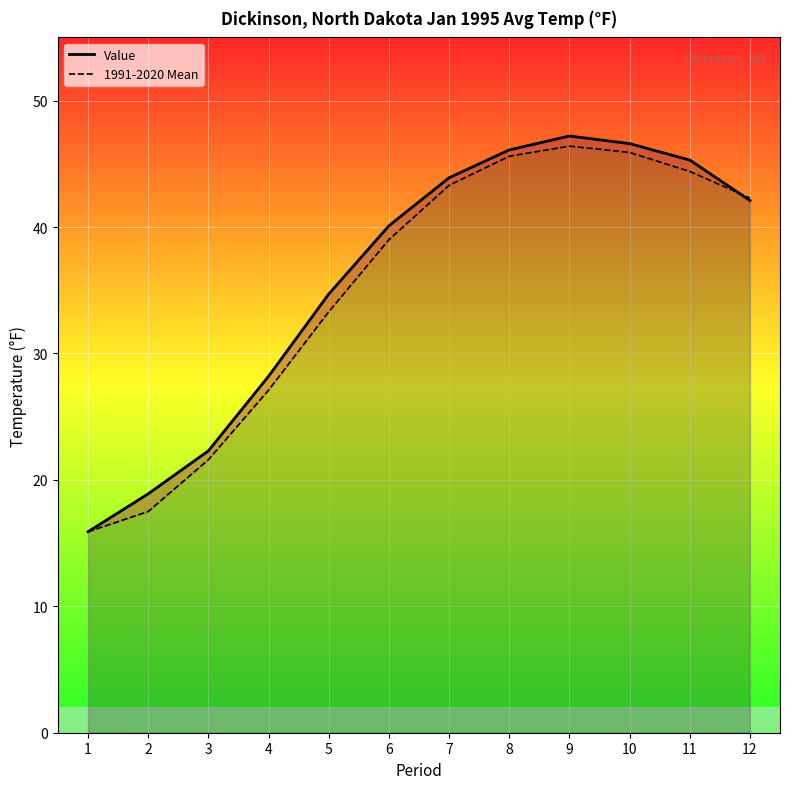

What is the difference between the highest and lowest values at 12?

0.2